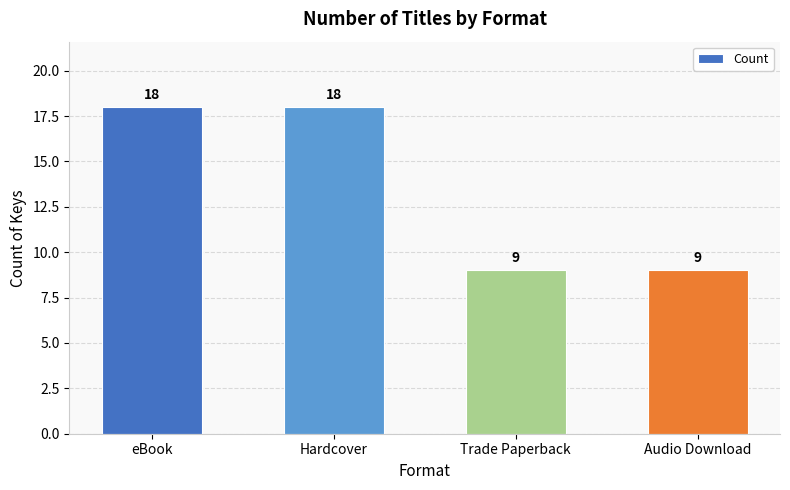

Reading right to left, what are all the values shown in this chart?

9	9	18	18